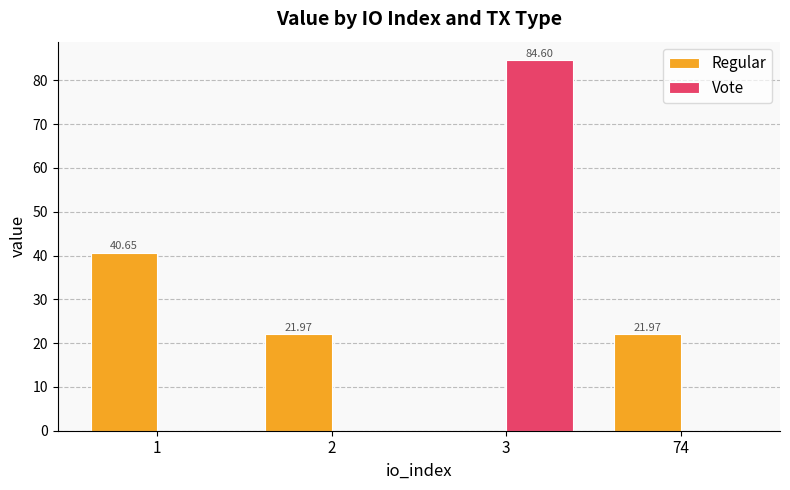

Are the bars horizontal?

No